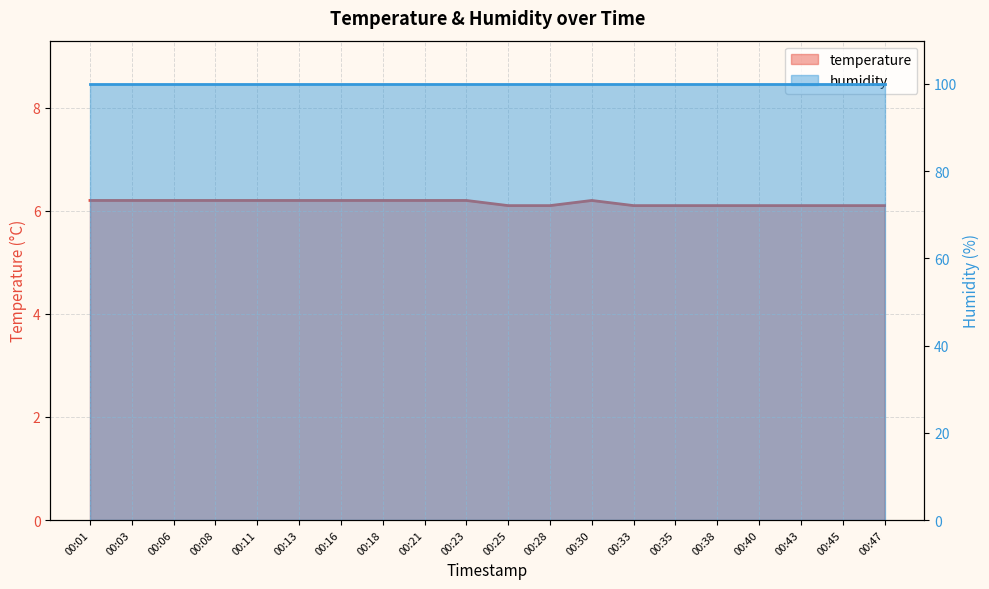

Count the values in the range 6 to 7.

20